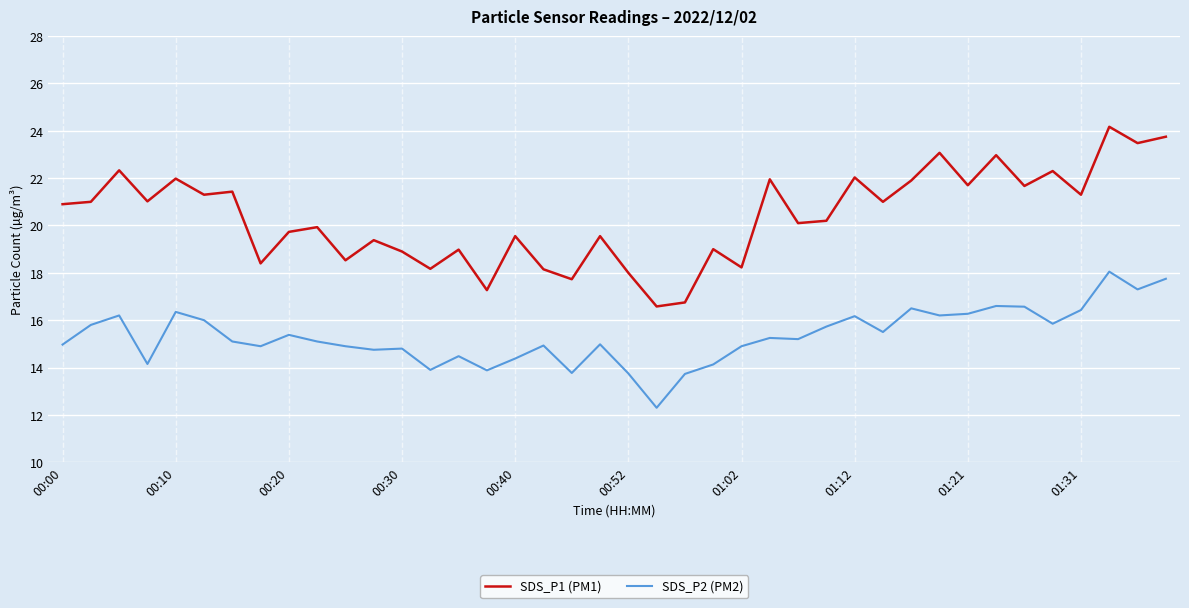

What is the smallest value displayed?

12.3